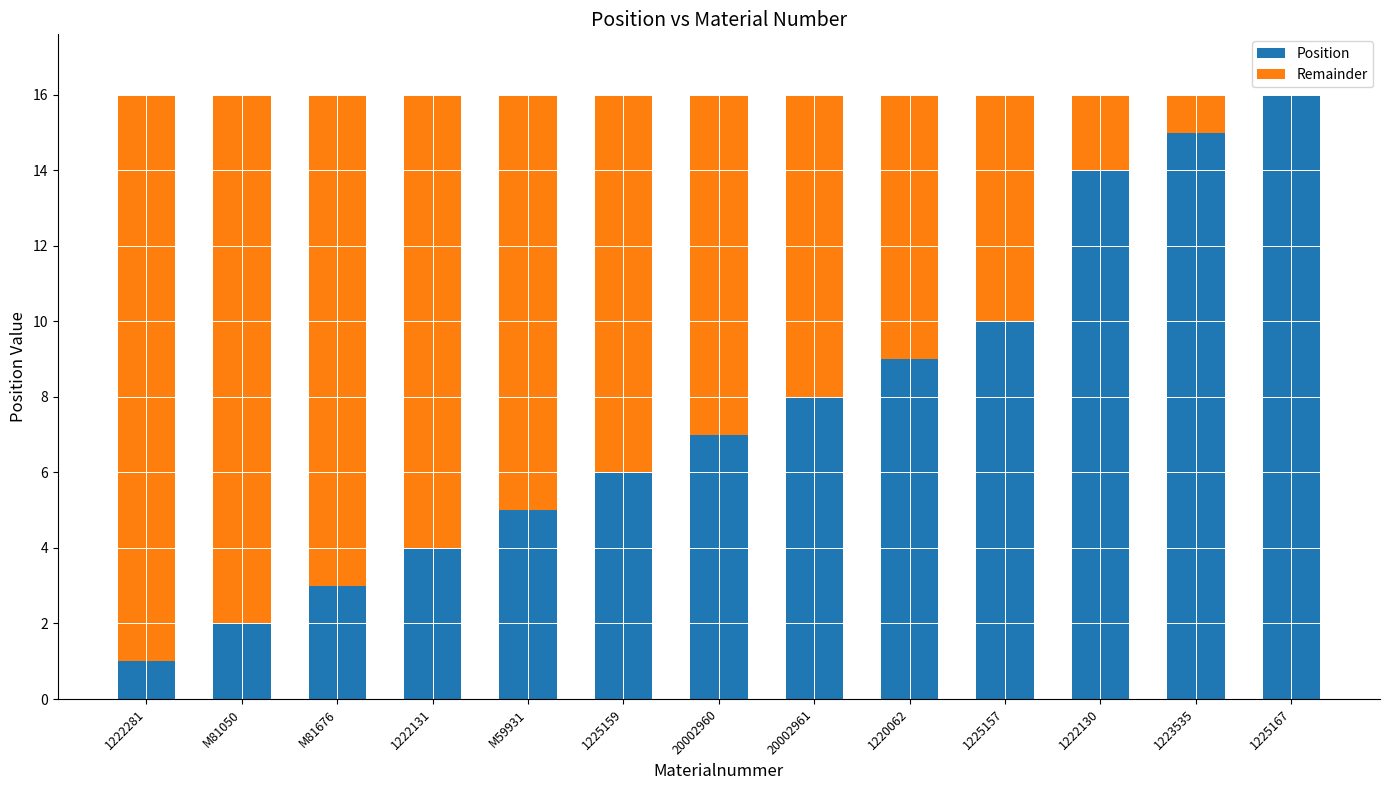

Reading left to right, list the values for the Position series.

1222281=1	M81050=2	M81676=3	1222131=4	M59931=5	1225159=6	20002960=7	20002961=8	1220062=9	1225157=10	1222130=14	1223535=15	1225167=16